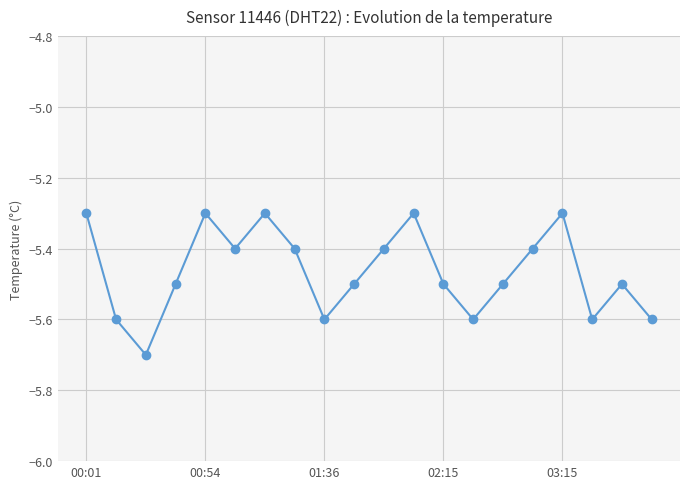

What is the average value?

-5.5